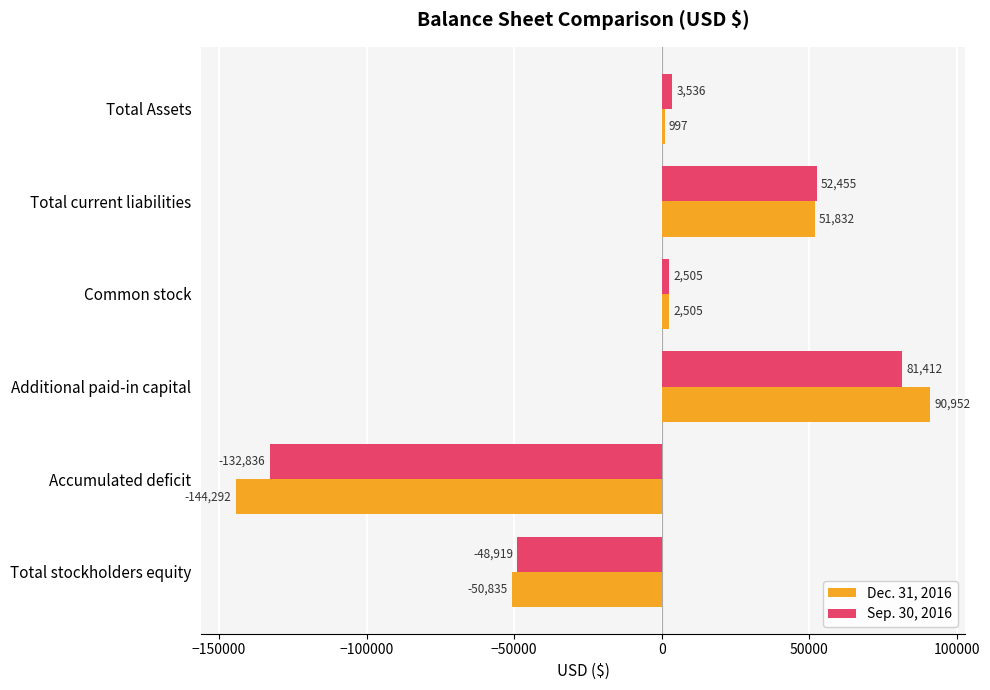

At how many categories does at least one series exceed 21920?

2